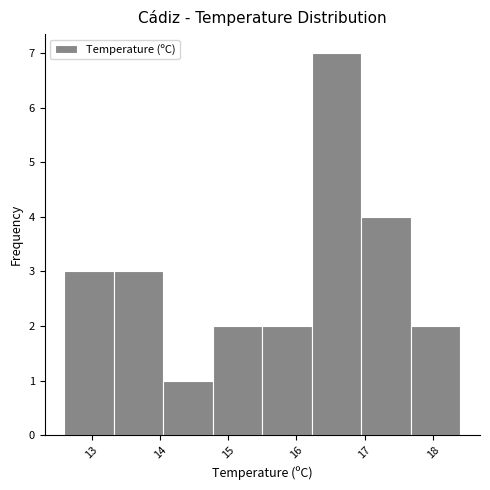

How tall is the bar that spans 16.2 to 17.0 on the x-axis? Neither the bar edges nor the heights are printed on the chart, so give them approximately, as read against the axes.

7